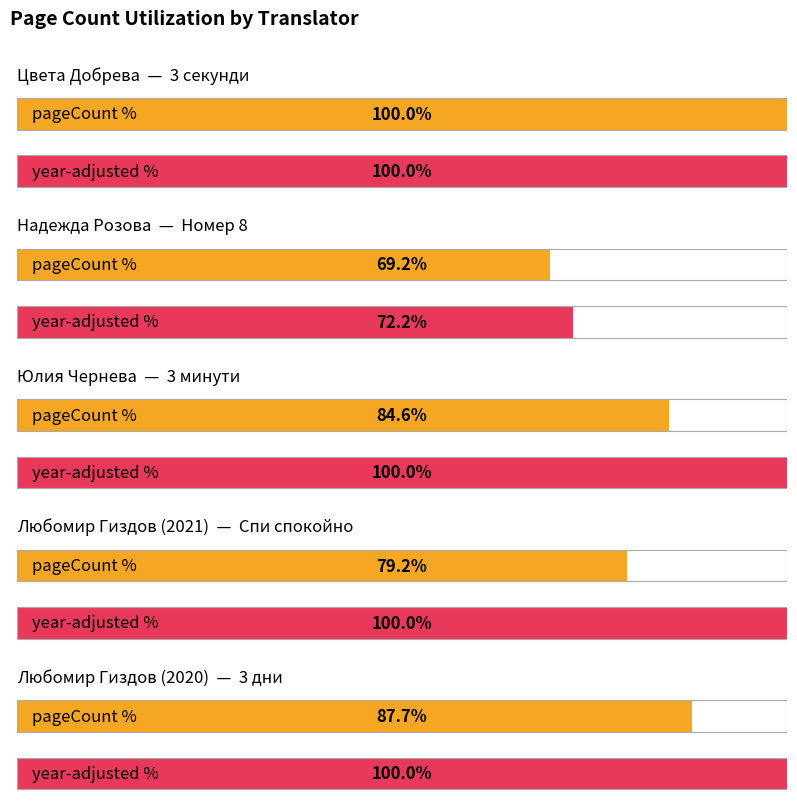

Which has a higher value, Юлия Чернева or Надежда Розова?

Юлия Чернева